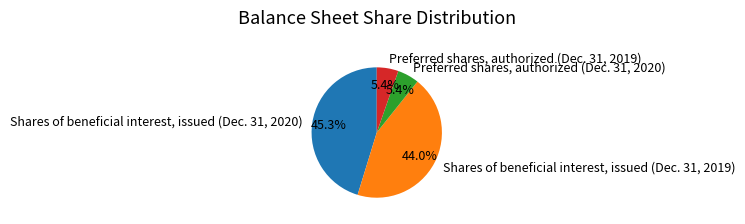

To the nearest percent, what percentage of the pie is Shares of beneficial interest, issued (Dec. 31, 2019)?

44%